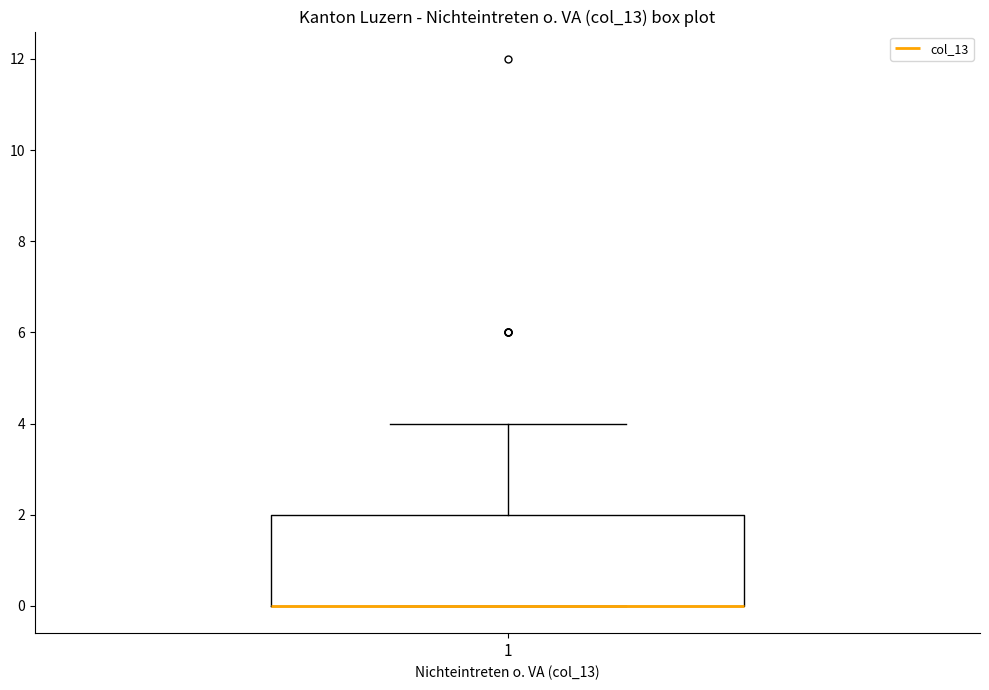

Read this box plot against the y-axis: the position of the median line, the range covered by the box, and the ends of both whiskers. The values are not printed on the chart, so give them approximately, as read against the axis.

median 0 (drawn on the box's lower edge), box 0 to 2, whiskers 0 to 4